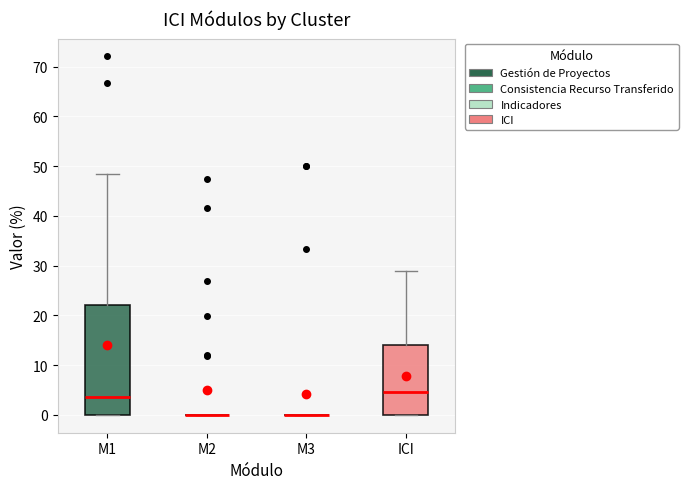

Reading left to right, read every box against the y-axis: the position of its median line, the range the box covers, and the ends of its whiskers. The values are not printed on the chart, so give them approximately, as read against the axis.

M1: median 4, box 0 to 22, whiskers 0 to 48
M2: box collapsed to a line at 0, whiskers 0 to 0
M3: box collapsed to a line at 0, whiskers 0 to 0
ICI: median 5, box 0 to 14, whiskers 0 to 29